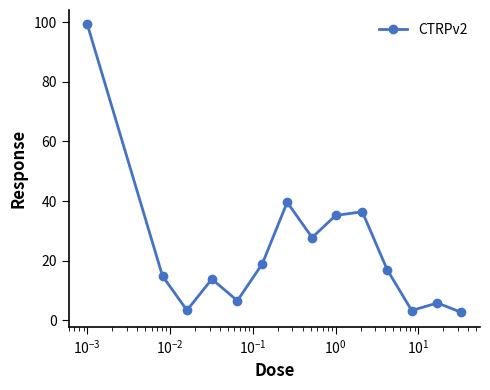

True or false: there are more than 0 points higher than both neighbors.

True